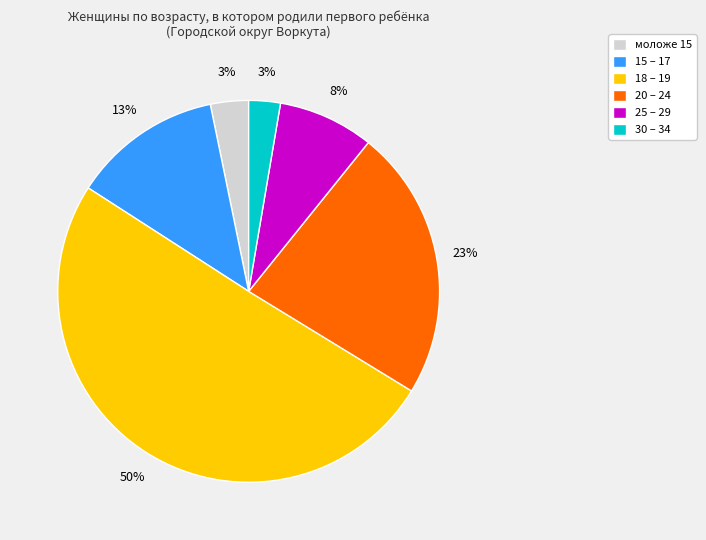

Combined, do 30 – 34 and 25 – 29 account for over 50%?

No